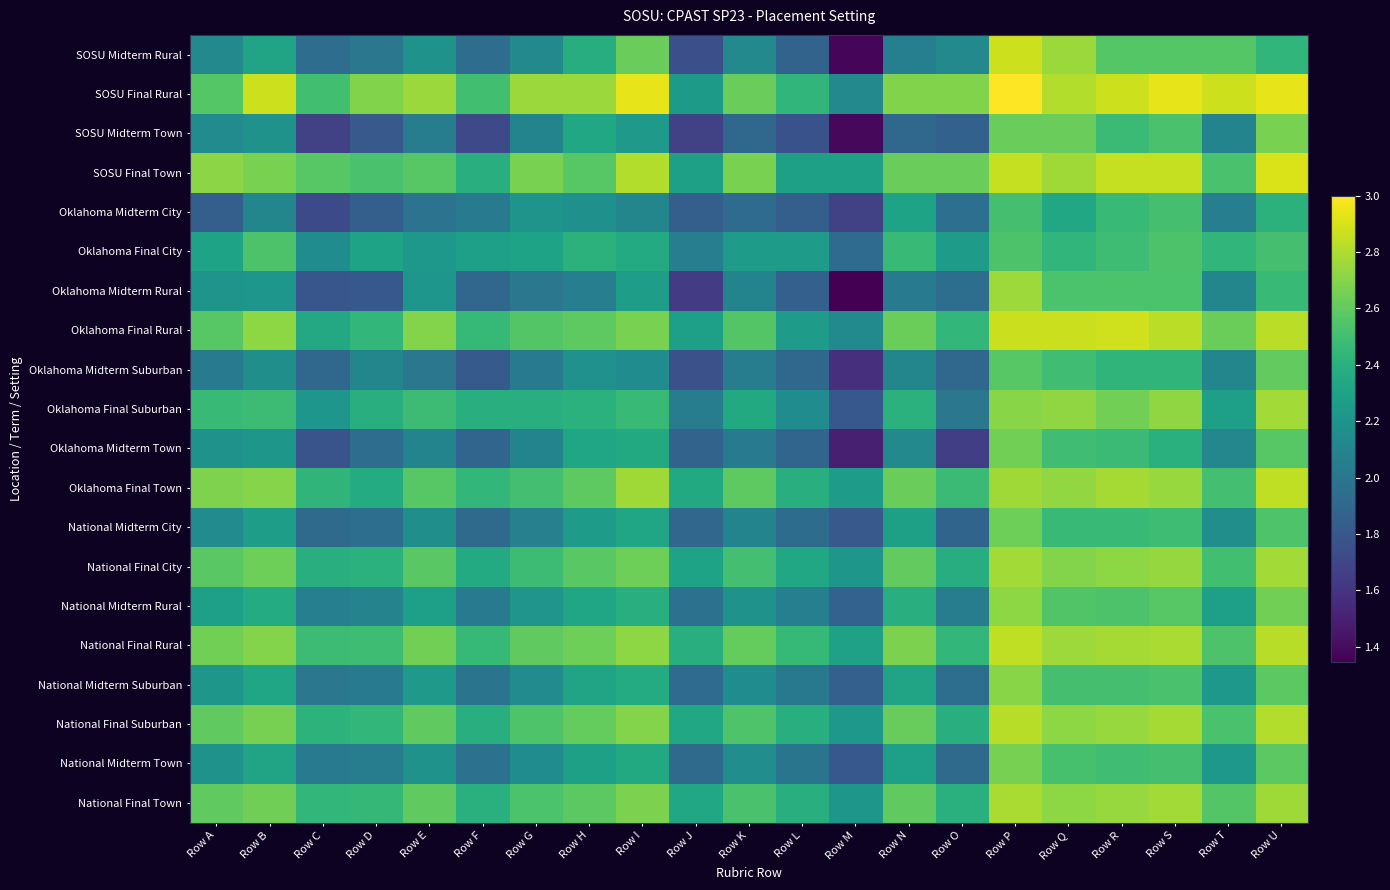

What is the total value across all series at Row N?

47.7